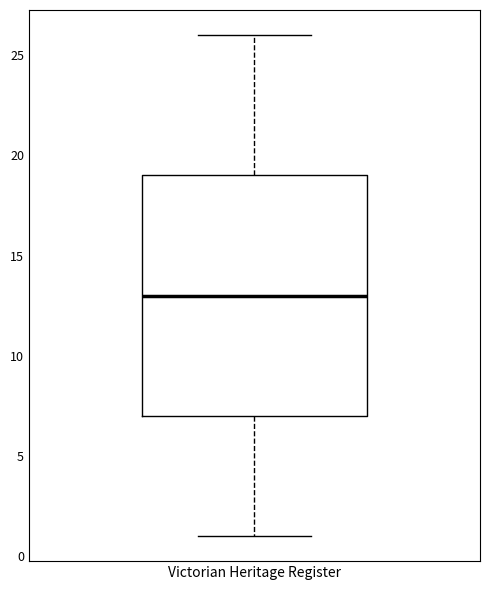

Read this box plot against the y-axis: the position of the median line, the range covered by the box, and the ends of both whiskers. The values are not printed on the chart, so give them approximately, as read against the axis.

median 13, box 7 to 19, whiskers 1 to 26